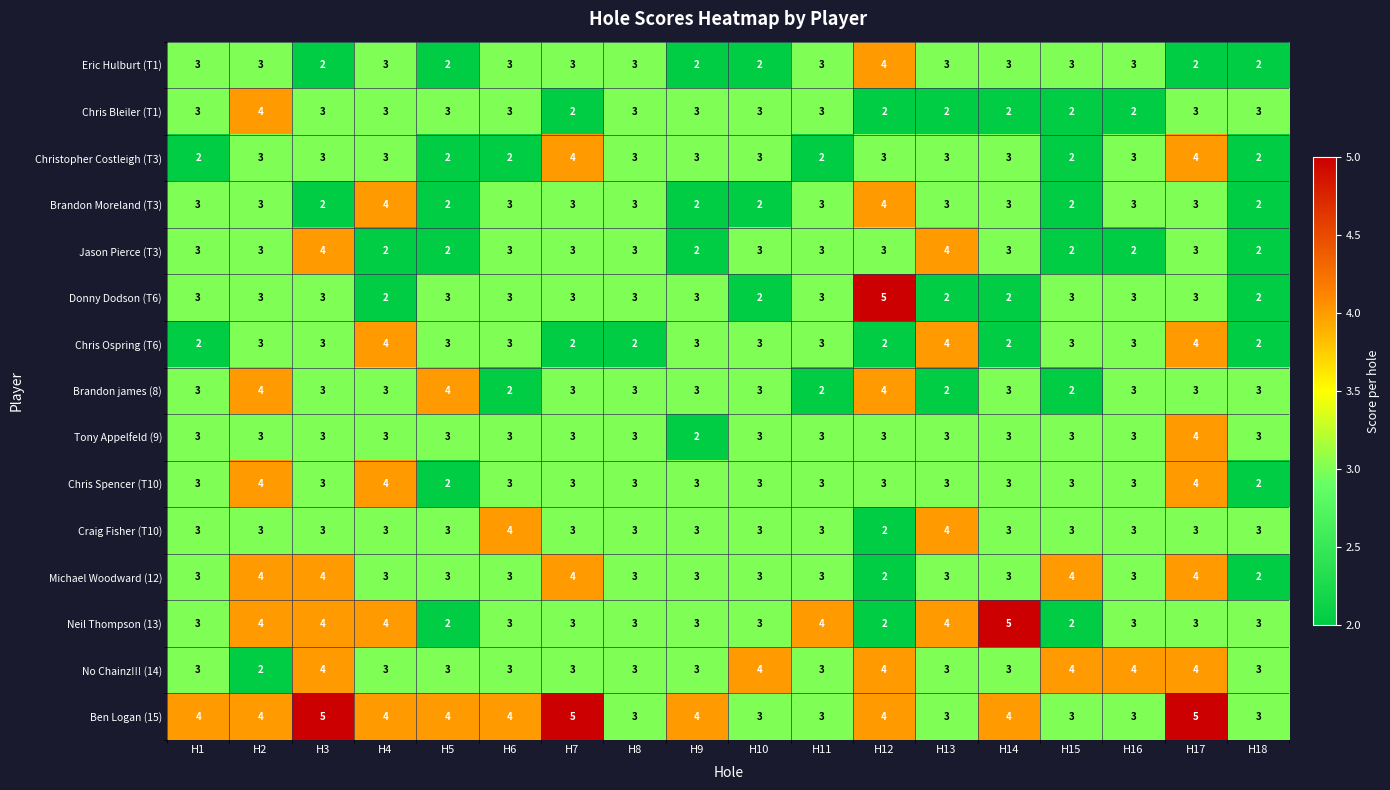

Count the Brandon james (8) values in the range 3 to 4.

14